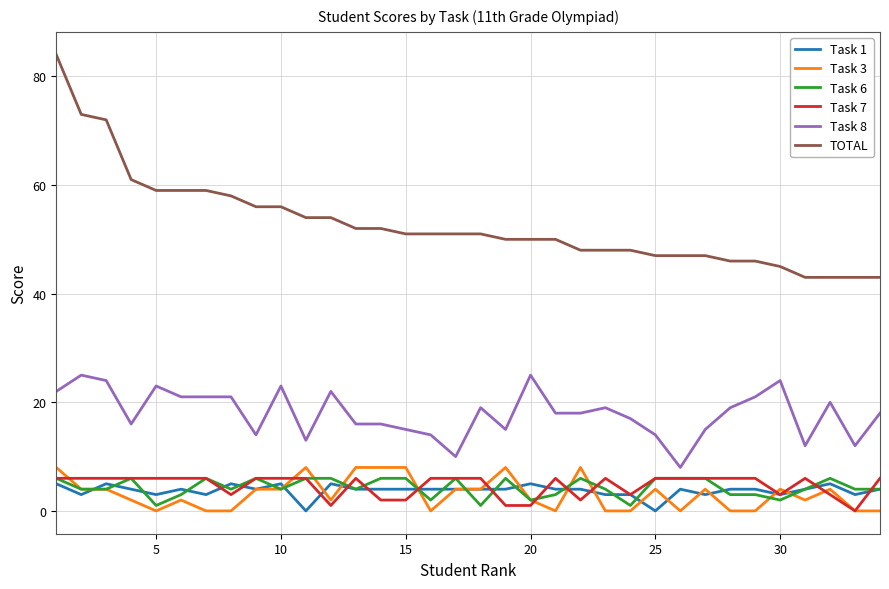

Which series has the largest total across all categories?

TOTAL